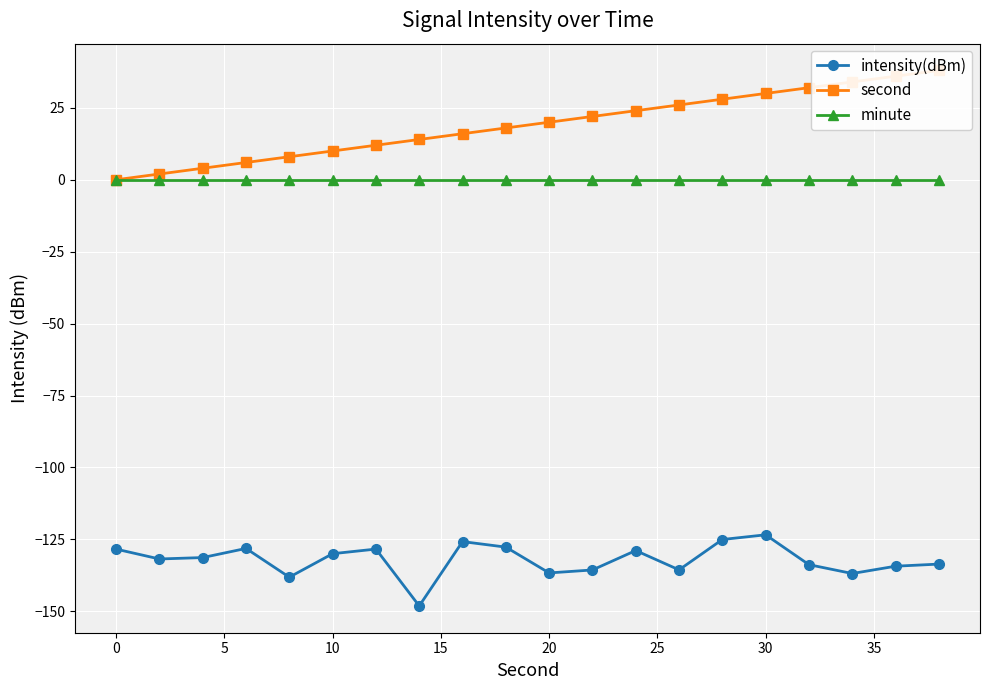

Is this an area chart (filled region under the line)?

No